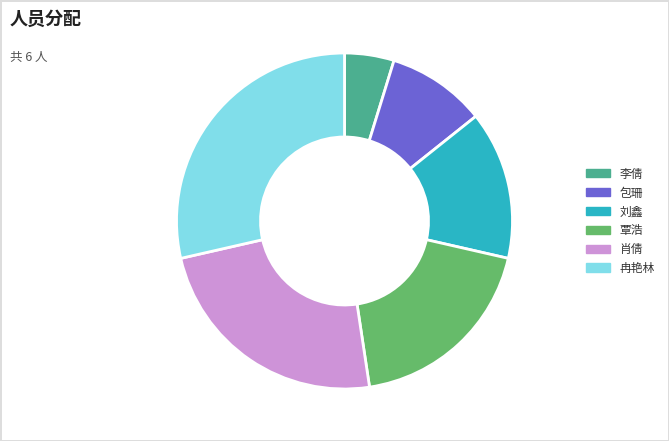

Rank the categories by value from highest to lowest.

冉艳林, 肖倩, 覃浩, 刘鑫, 包珊, 李倩